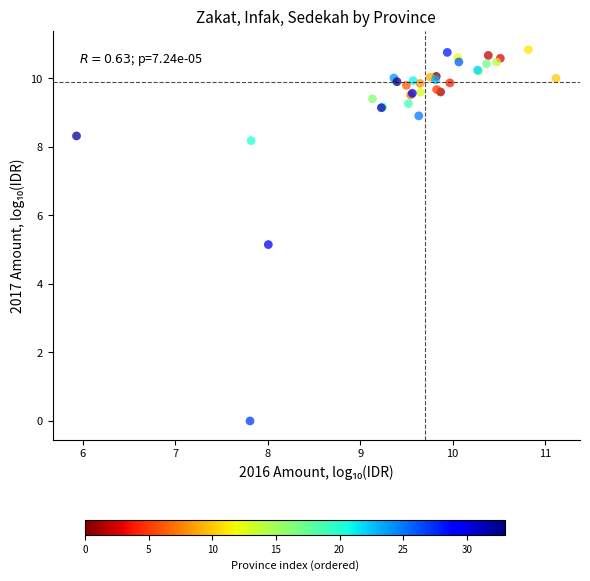

What Y value in the scatter plot is closest to 5?

5.1